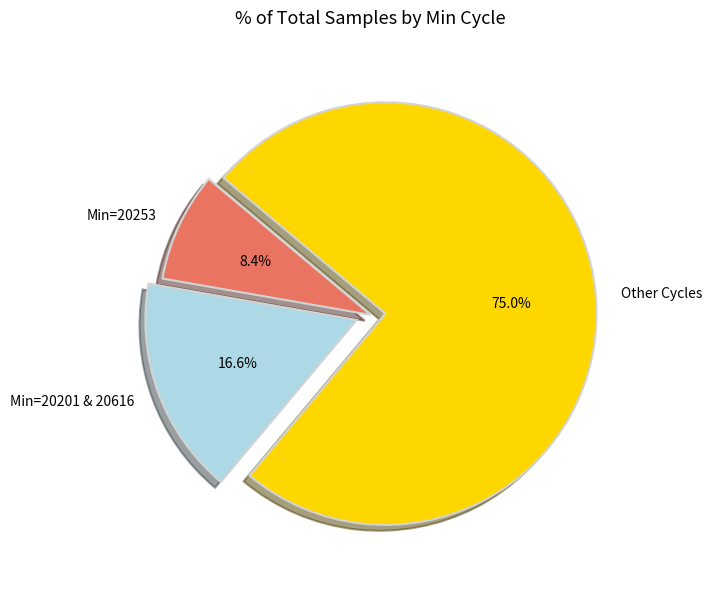

Which category has the smallest portion of the pie?

Min=20253